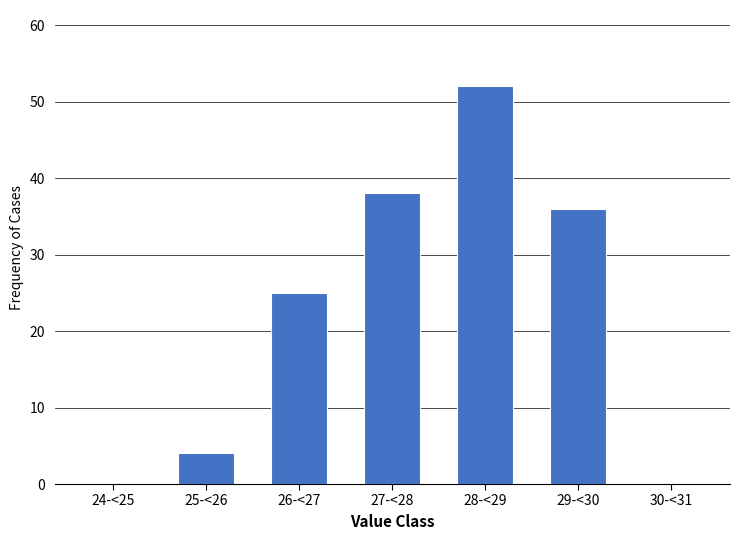

Reading left to right, what are all the values shown in this chart?

24-<25=0	25-<26=4	26-<27=25	27-<28=38	28-<29=52	29-<30=36	30-<31=0